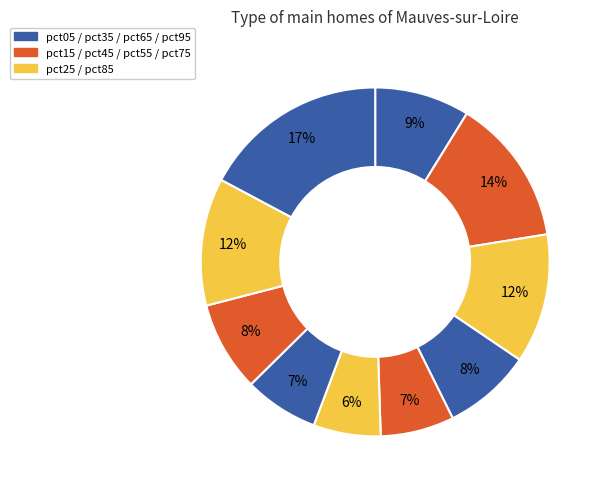

How many slices are in this pie chart?

10